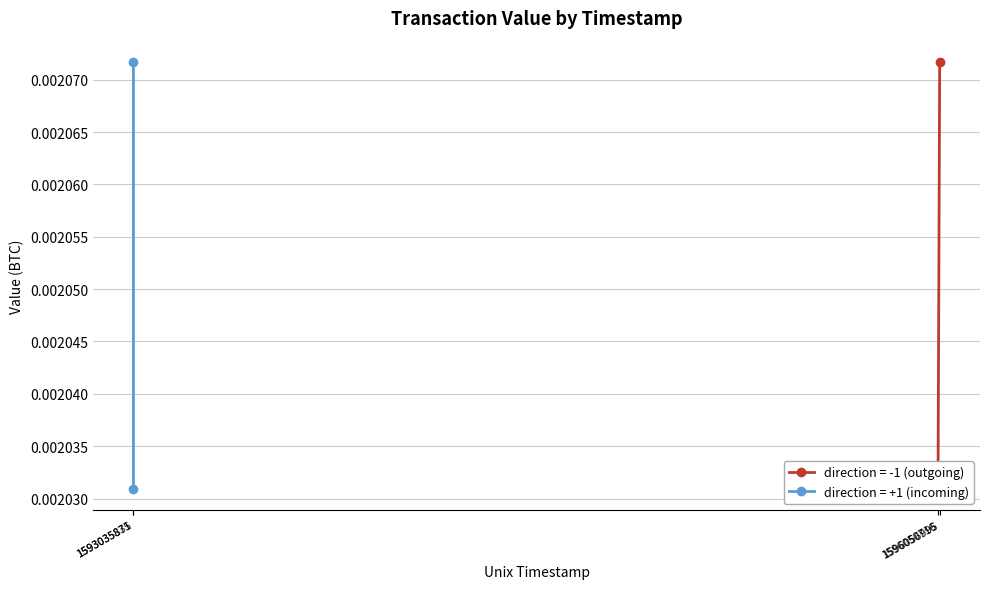

At how many categories does at least one series exceed 0?

2